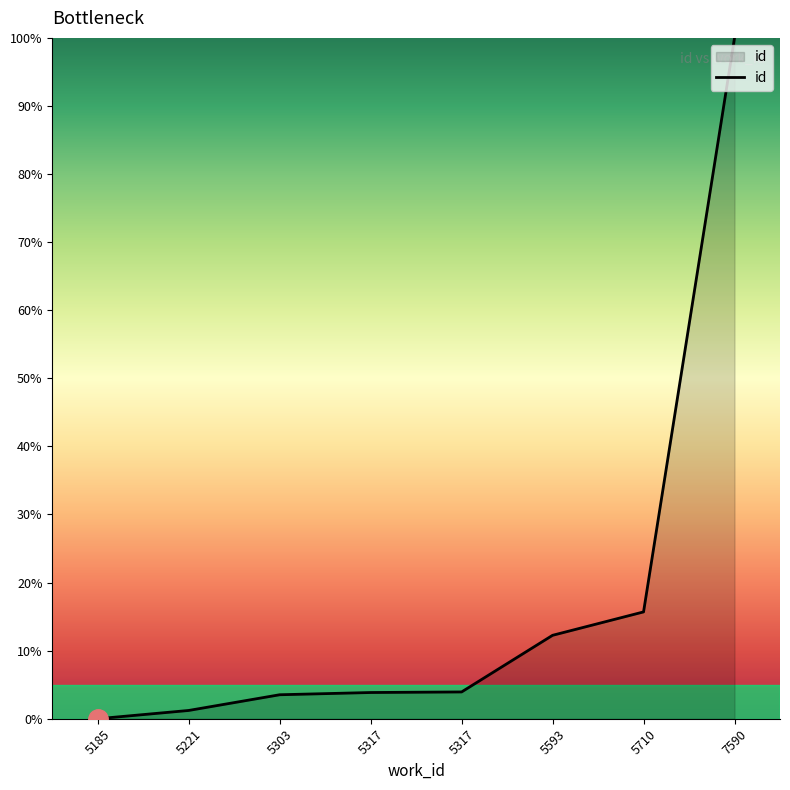

Does the chart display data point markers on the line(s)?

No